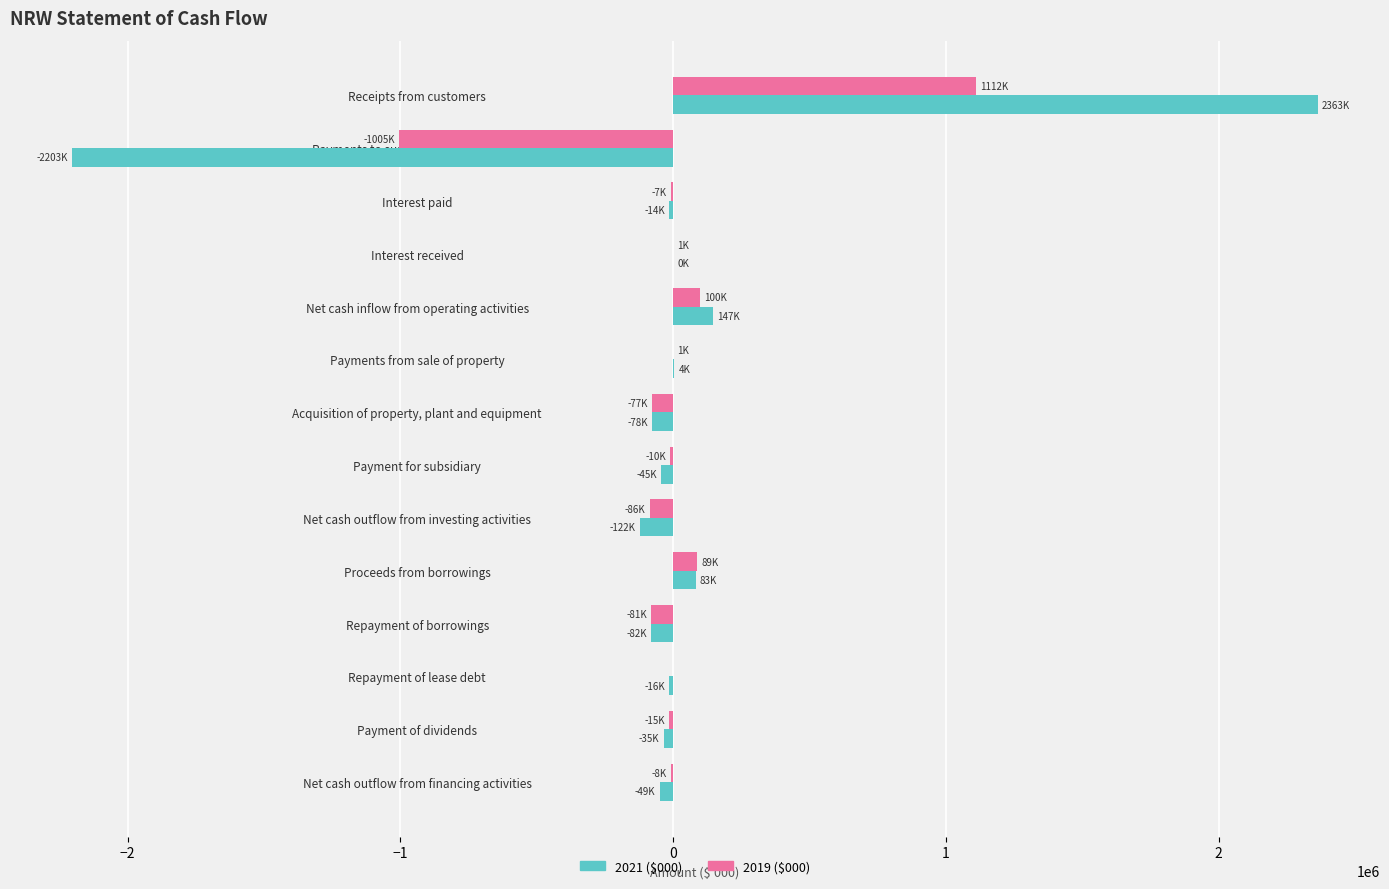

What are all the series names shown in the legend?

2021 ($000), 2019 ($000)